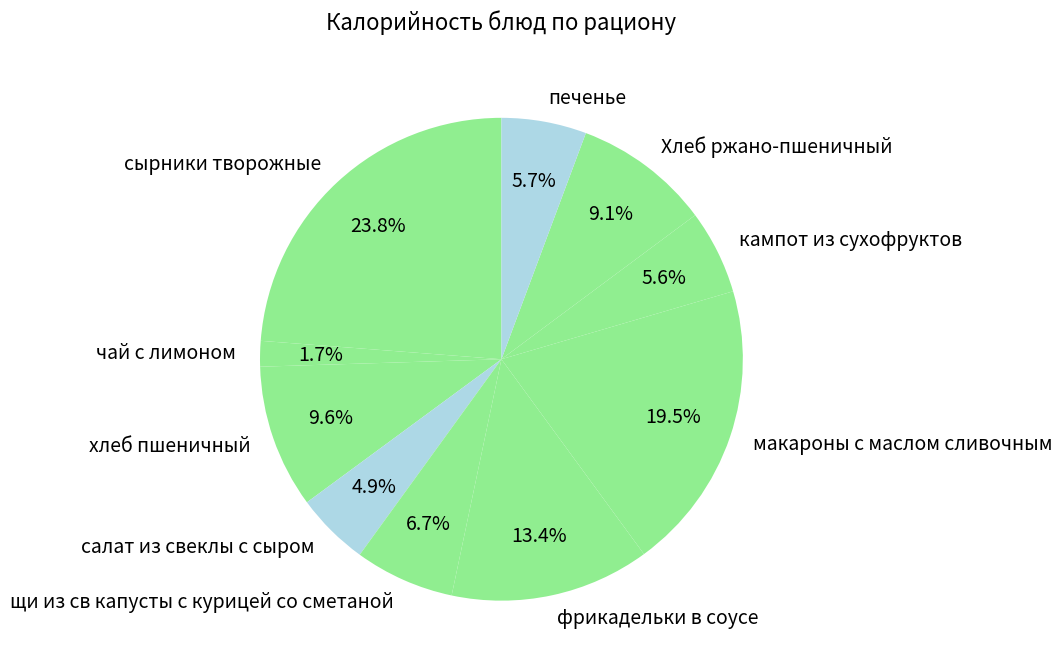

Which category has the smallest portion of the pie?

чай с лимоном